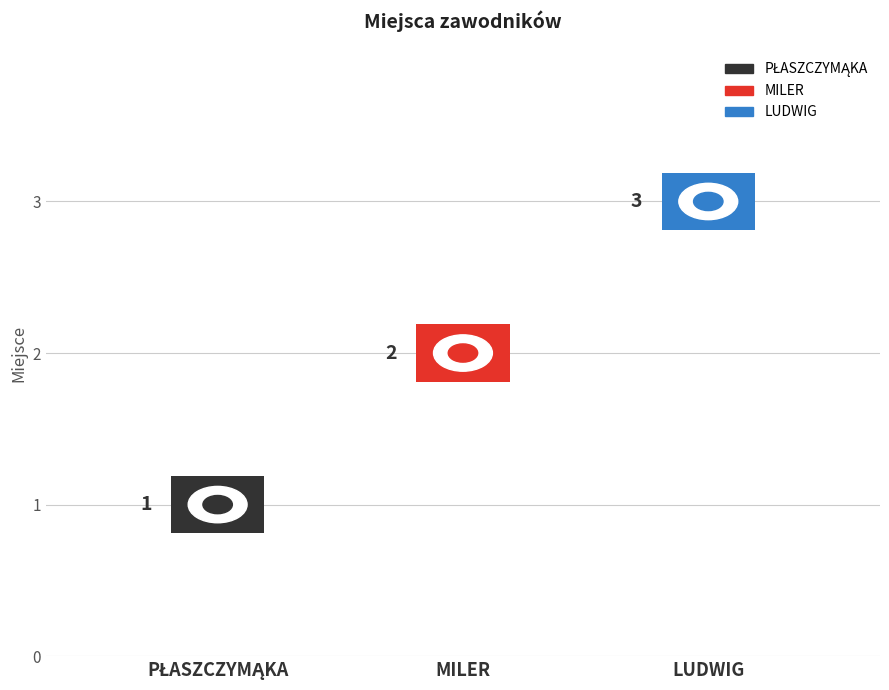

Reading right to left, list all the values displayed in this chart.

LUDWIG=3	MILER=2	PŁASZCZYMĄKA=1